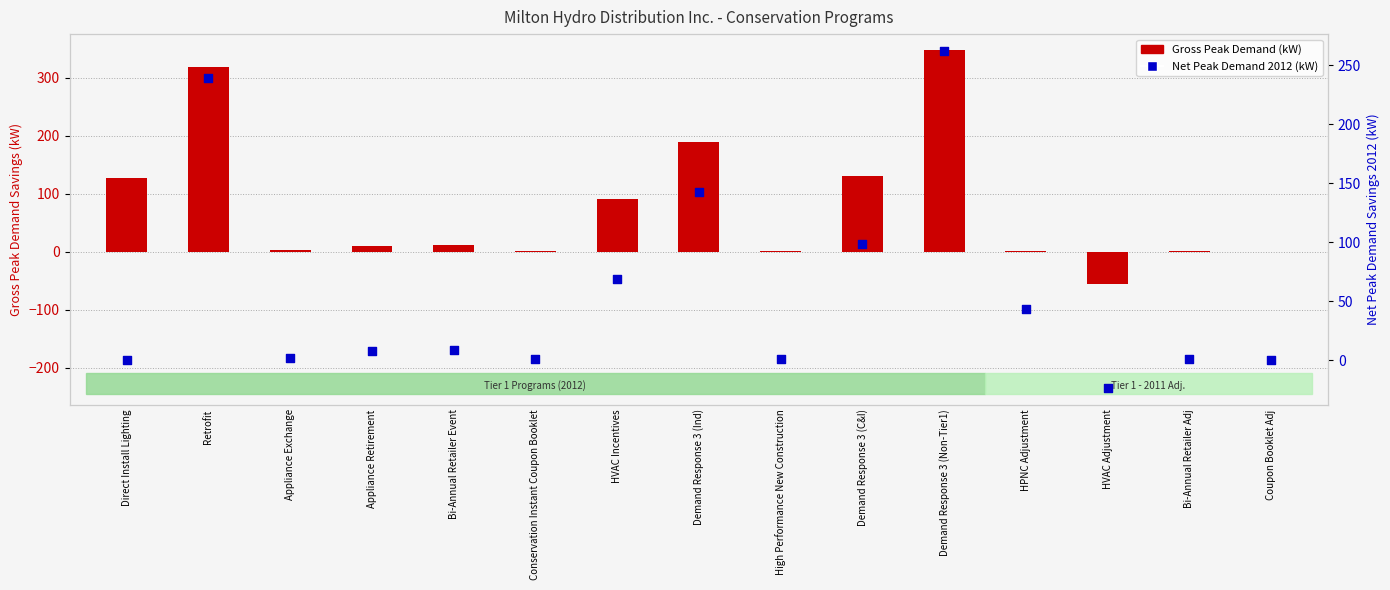

What are all the series names shown in the legend?

Gross Peak Demand (kW), Net Peak Demand 2012 (kW)